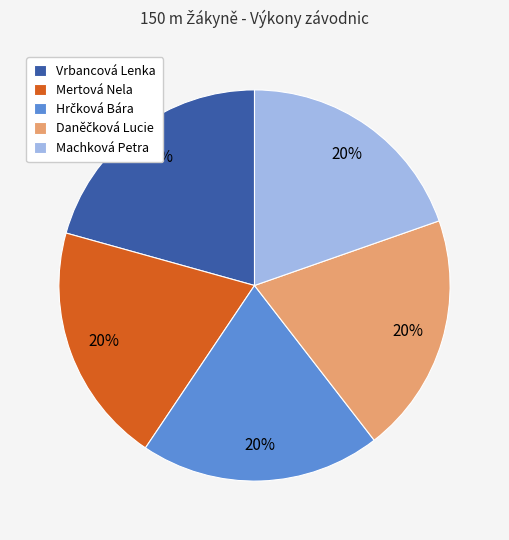

Which category has the biggest portion of the pie?

Vrbancová Lenka